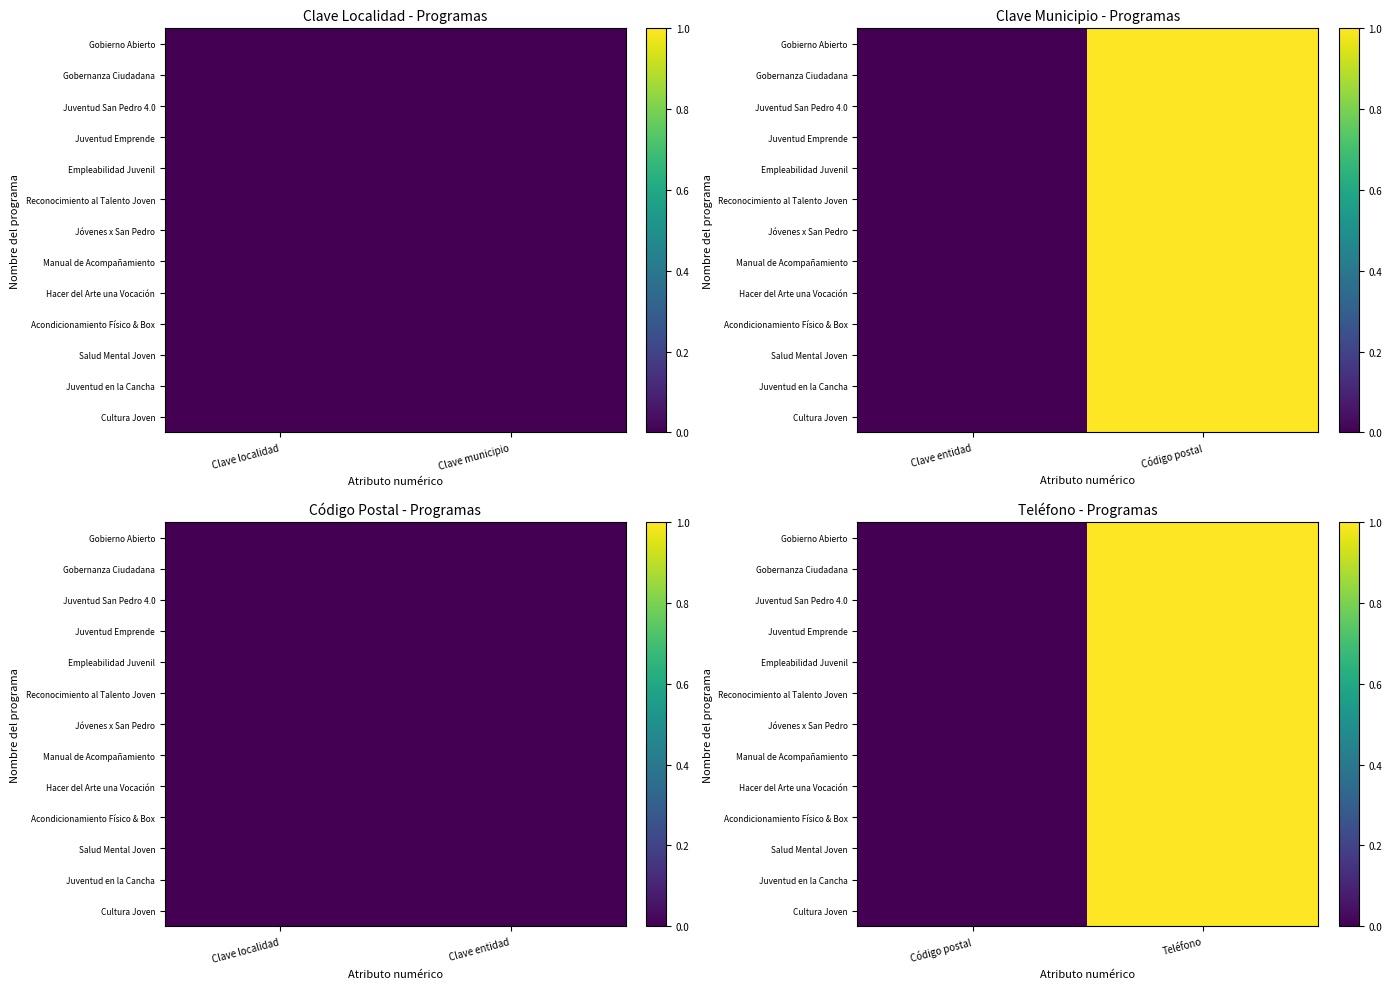

True or false: Jóvenes x San Pedro has a value of 0 at Código postal.

False